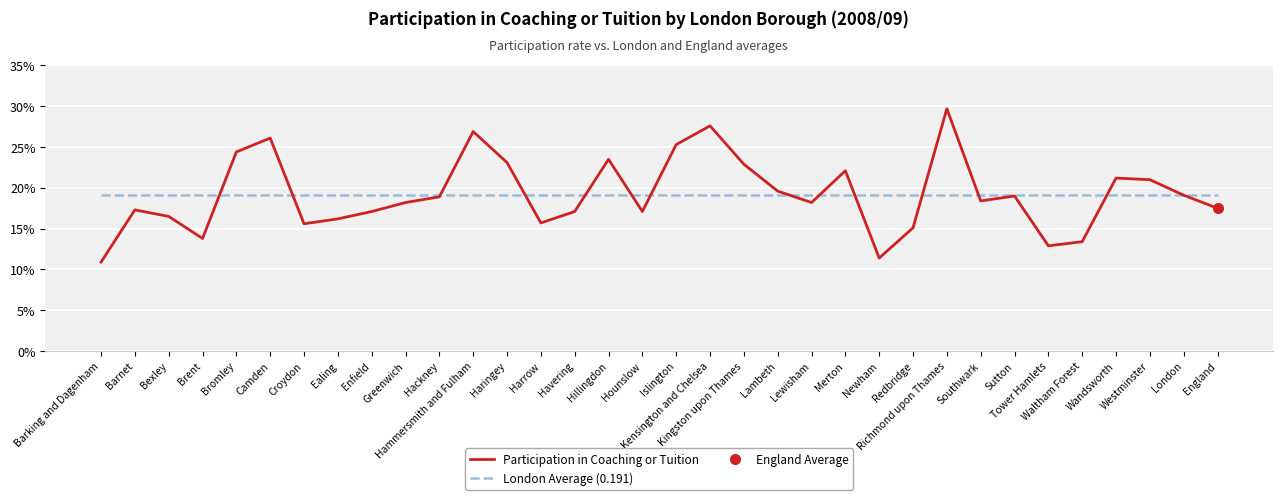

What is the label of the 12th point from the right?

Merton